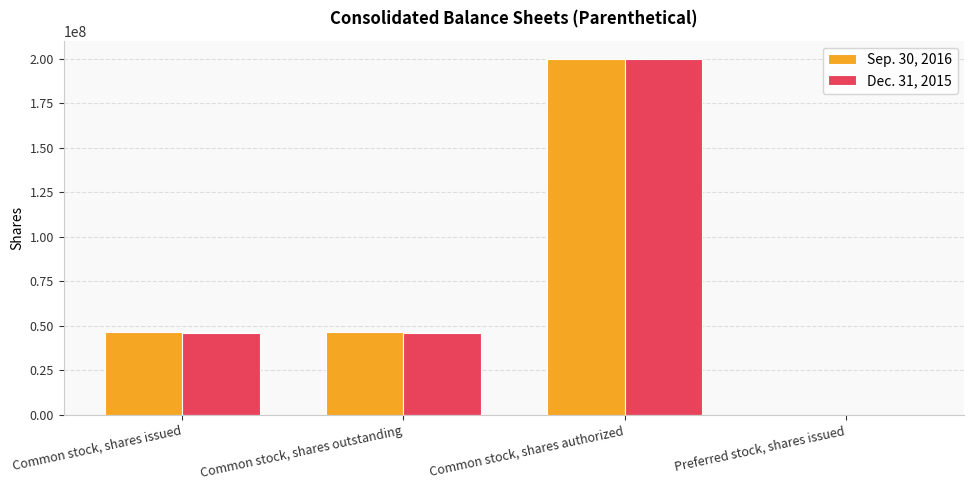

The Dec. 31, 2015 series shows 200000000 at Common stock, shares authorized. True or false?

True